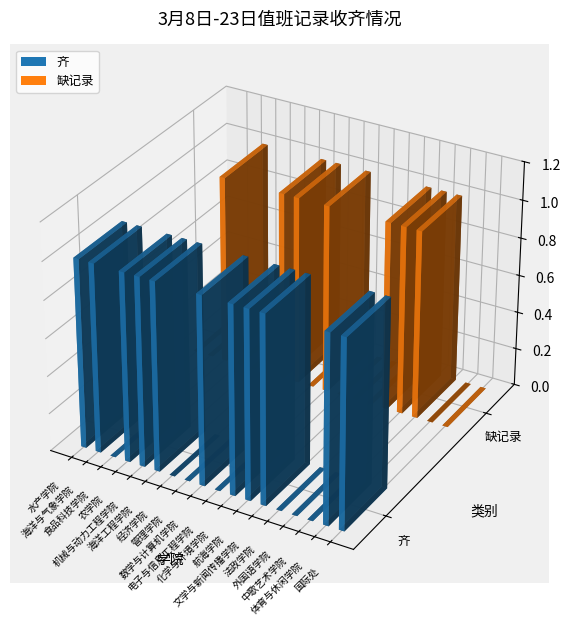

How many data points does each series have?

18